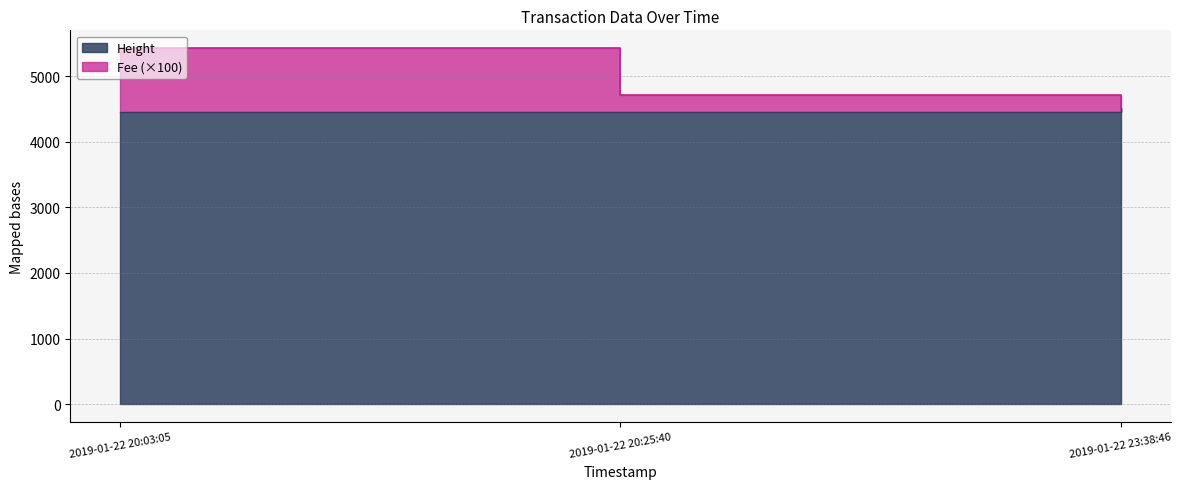

Is it true that Height equals 1157.6 at 2019-01-22 23:38:46?

False